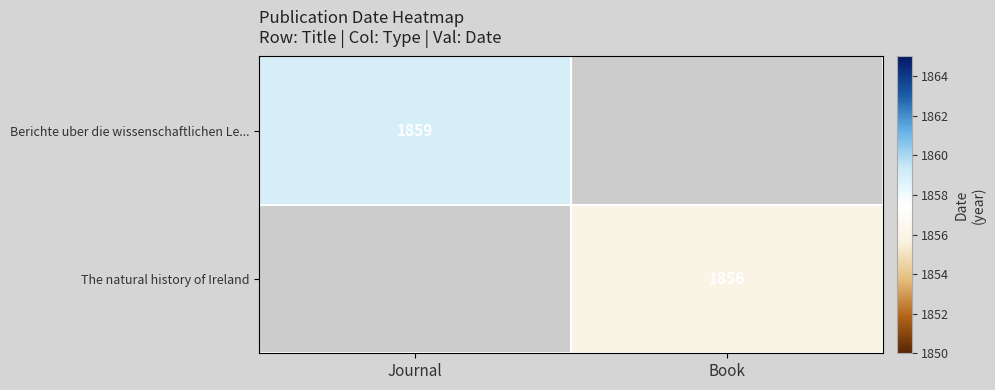

The The natural history of Ireland series shows 3297 at Book. True or false?

False